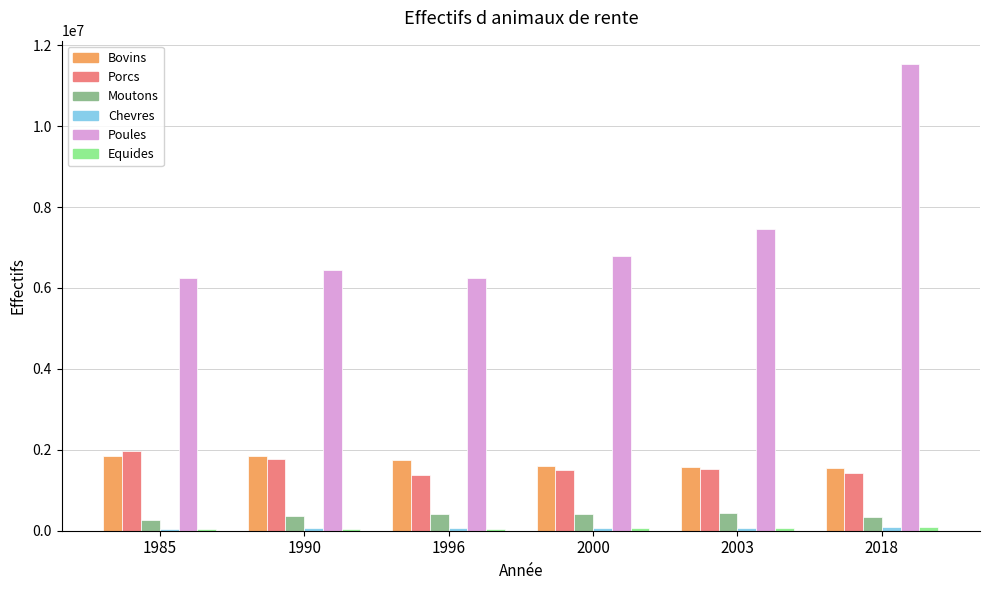

How many bars are there in each group?

6